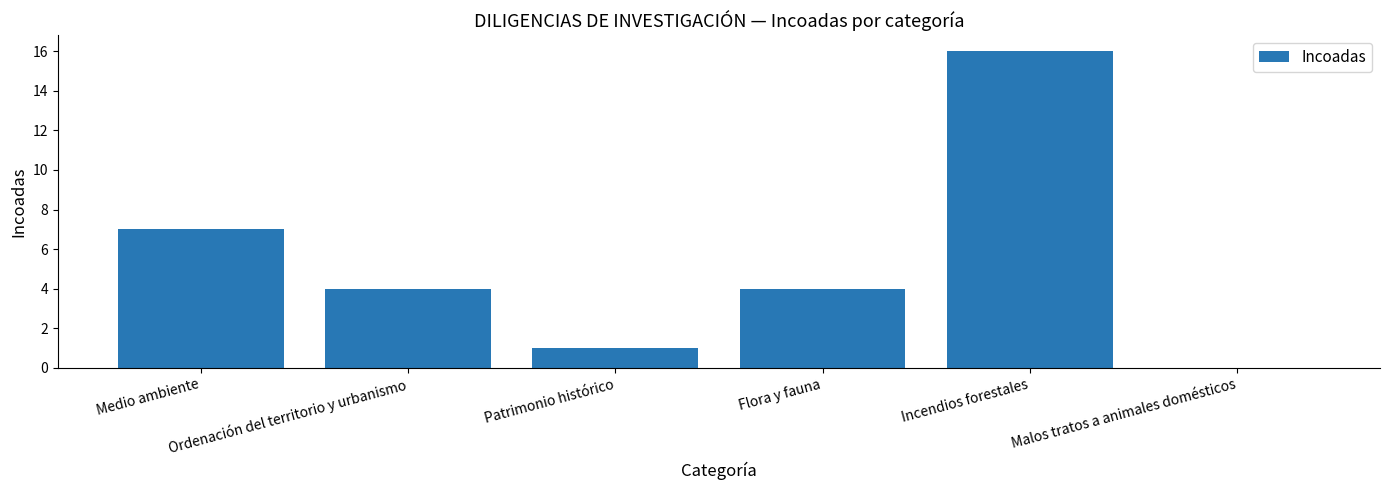

How many values are above zero?

5